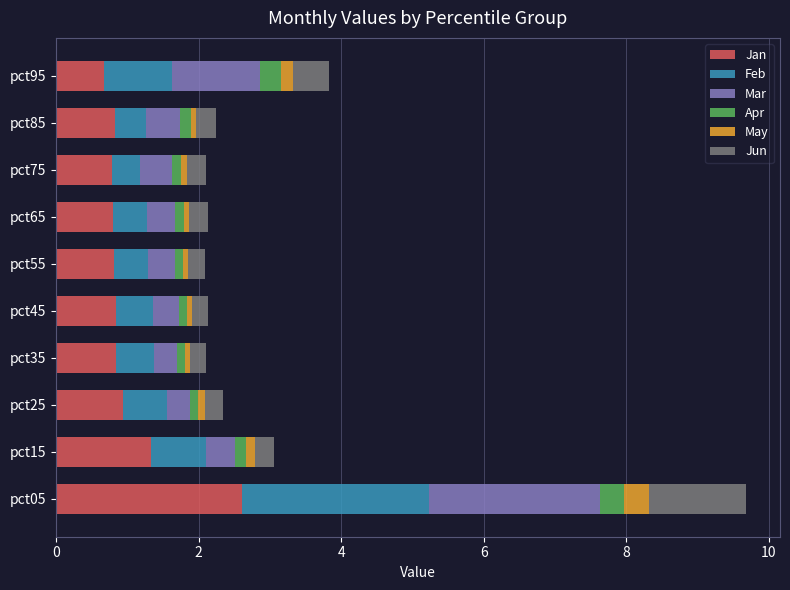

At which category is the sum across all series the highest?

pct05